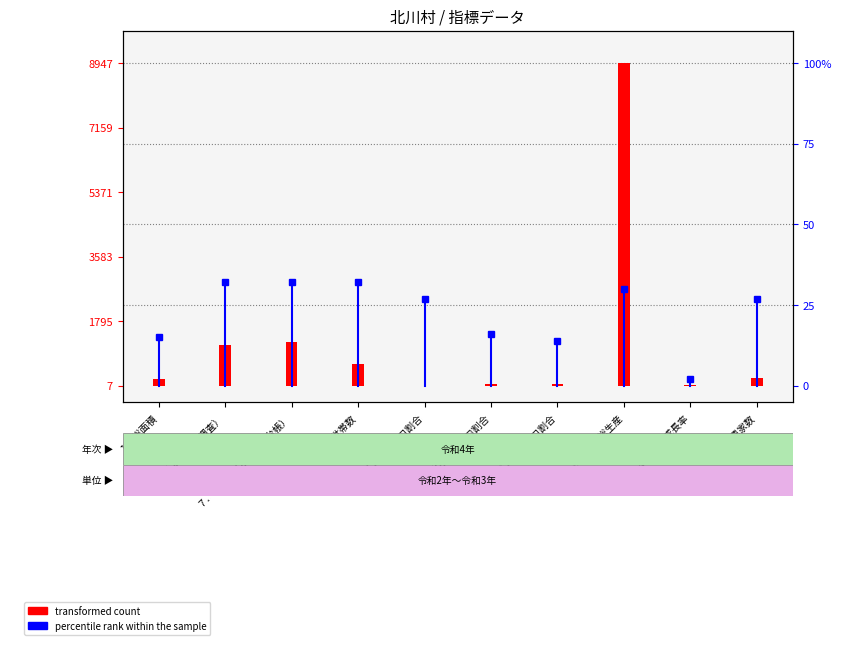

True or false: percentile rank within the sample has a value of 32.0 at １０．世帯数.

True